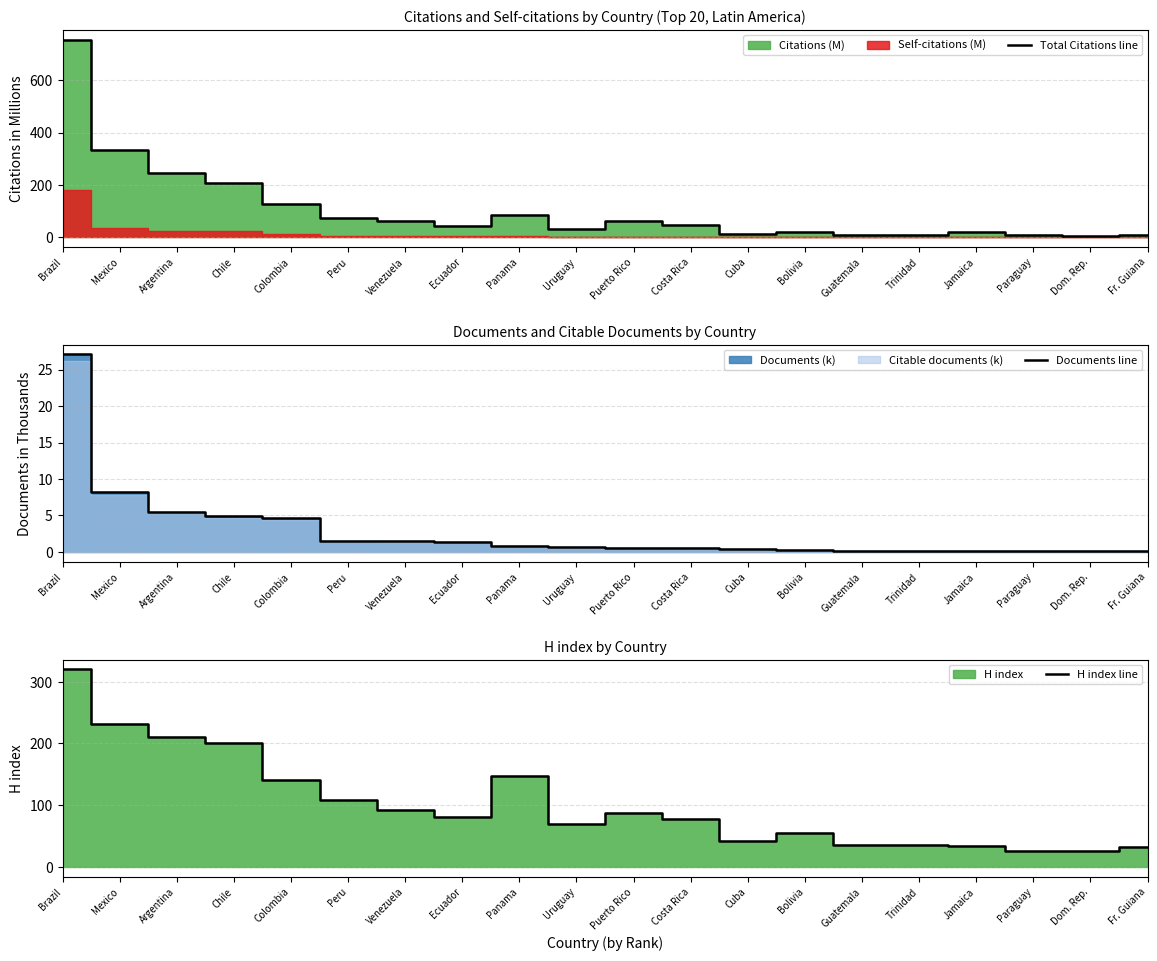

What value does the H index line series have at Colombia?

141